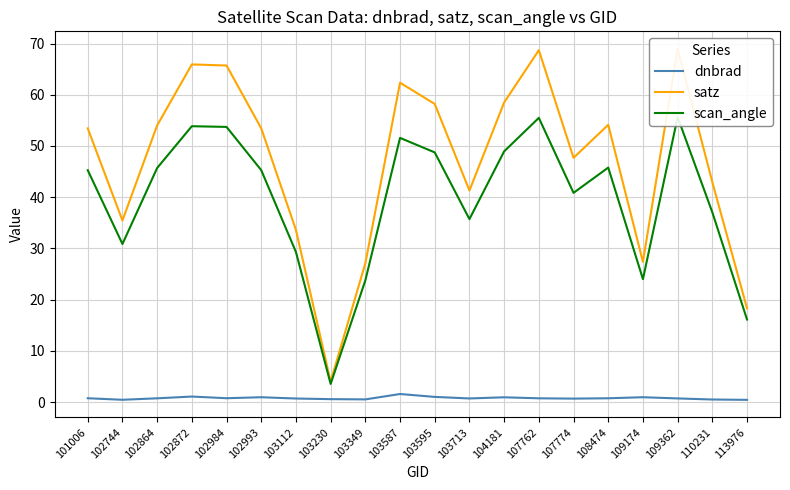

What are all the series names shown in the legend?

dnbrad, satz, scan_angle